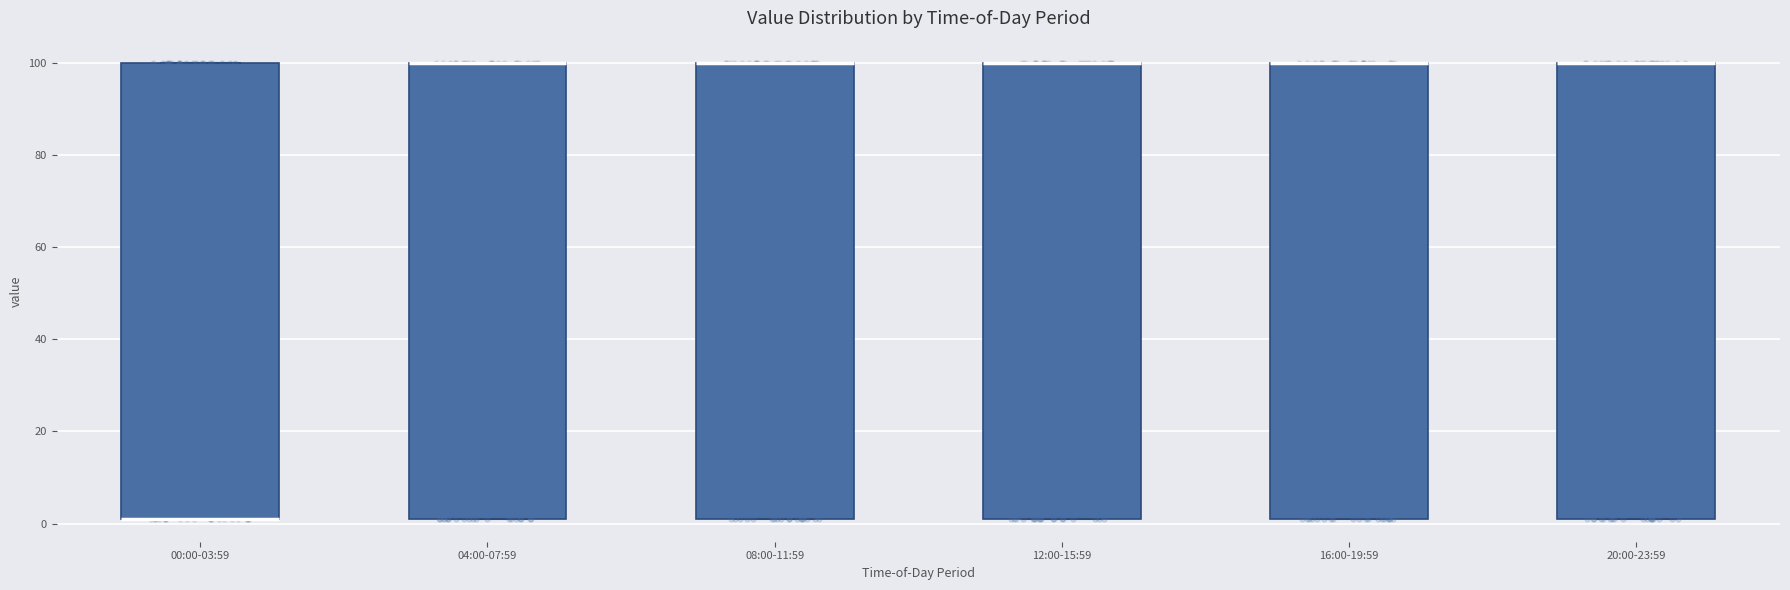

Where is the upper edge of the box for 16:00-19:59 on the y-axis? The values are not printed on the chart, so give them approximately, as read against the axis.

100